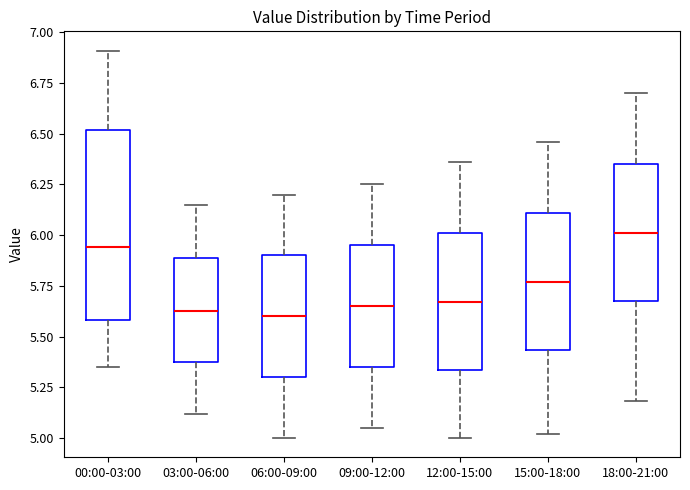

Which box has the highest median line?

18:00-21:00